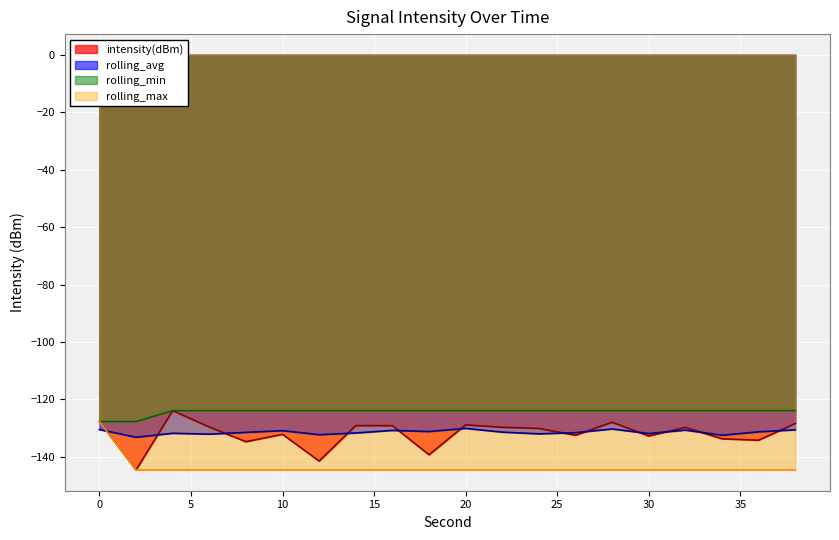

What is the spread (max minus min) of values at 12?

20.7